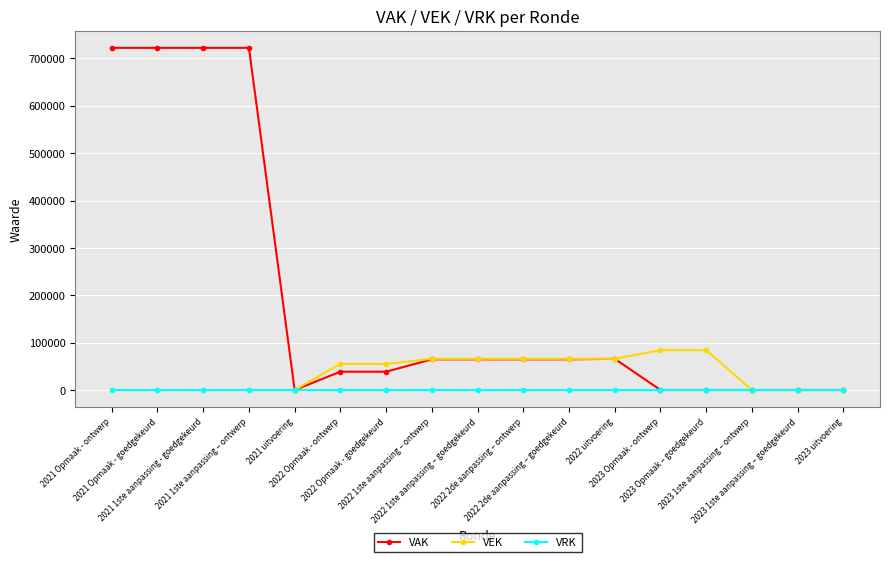

What is the average value of the VEK series?

35755